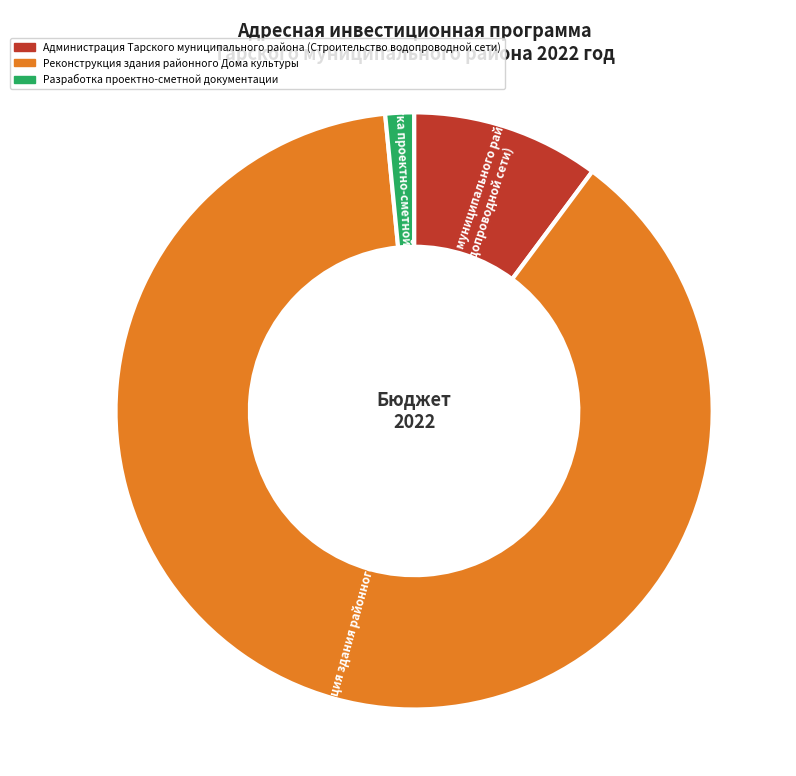

What is the largest slice in the pie chart?

Реконструкция здания районного Дома культуры